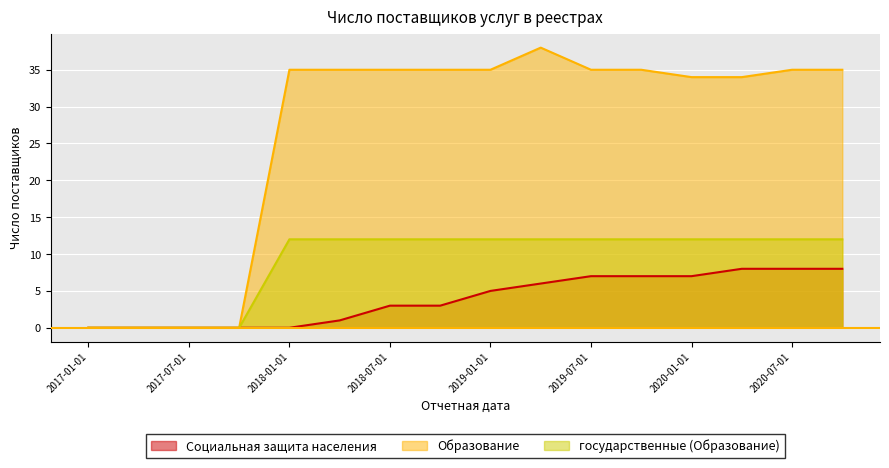

Reading right to left, list all the values displayed in this chart.

Социальная защита населения: 8	8	8	7	7	7	6	5	3	3	1	0	0	0	0	0
Образование: 35	35	34	34	35	35	38	35	35	35	35	35	0	0	0	0
государственные (Образование): 12	12	12	12	12	12	12	12	12	12	12	12	0	0	0	0